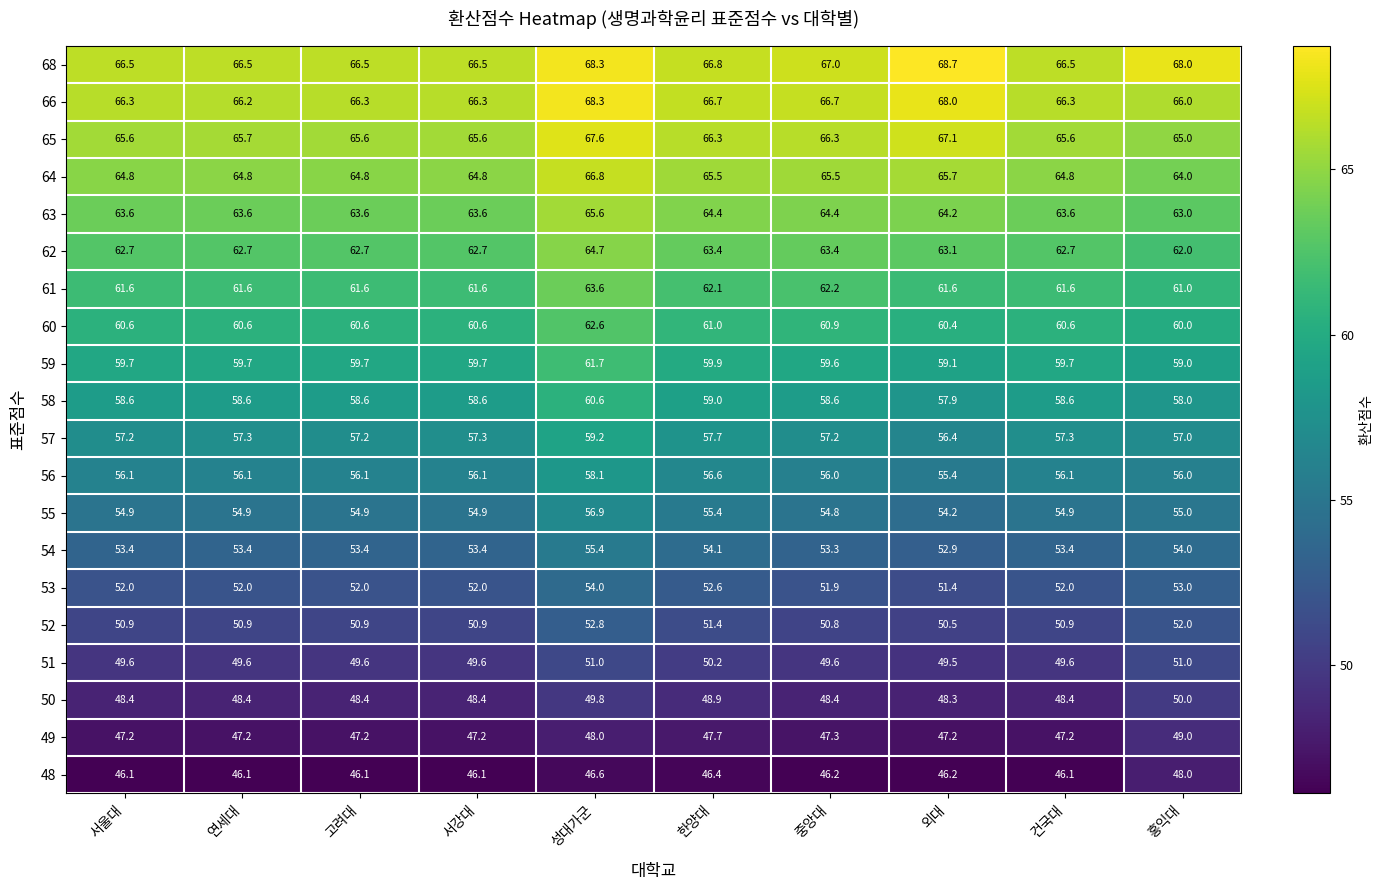

Rank the series at 홍익대 from lowest to highest value.

48, 49, 50, 51, 52, 53, 54, 55, 56, 57, 58, 59, 60, 61, 62, 63, 64, 65, 66, 68